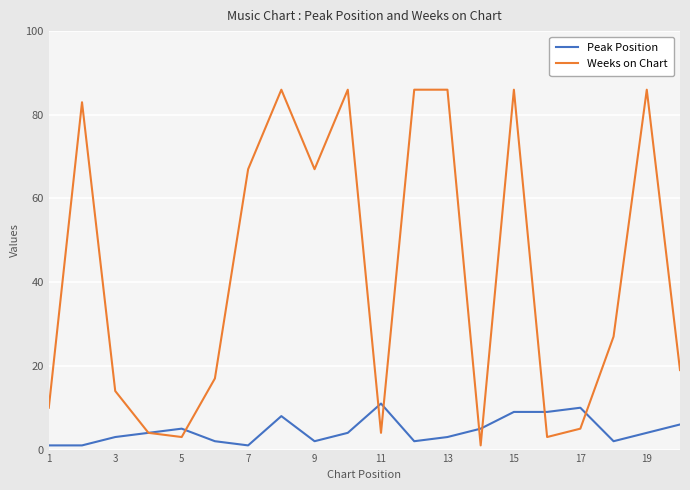

What is the minimum value shown in the chart?

1